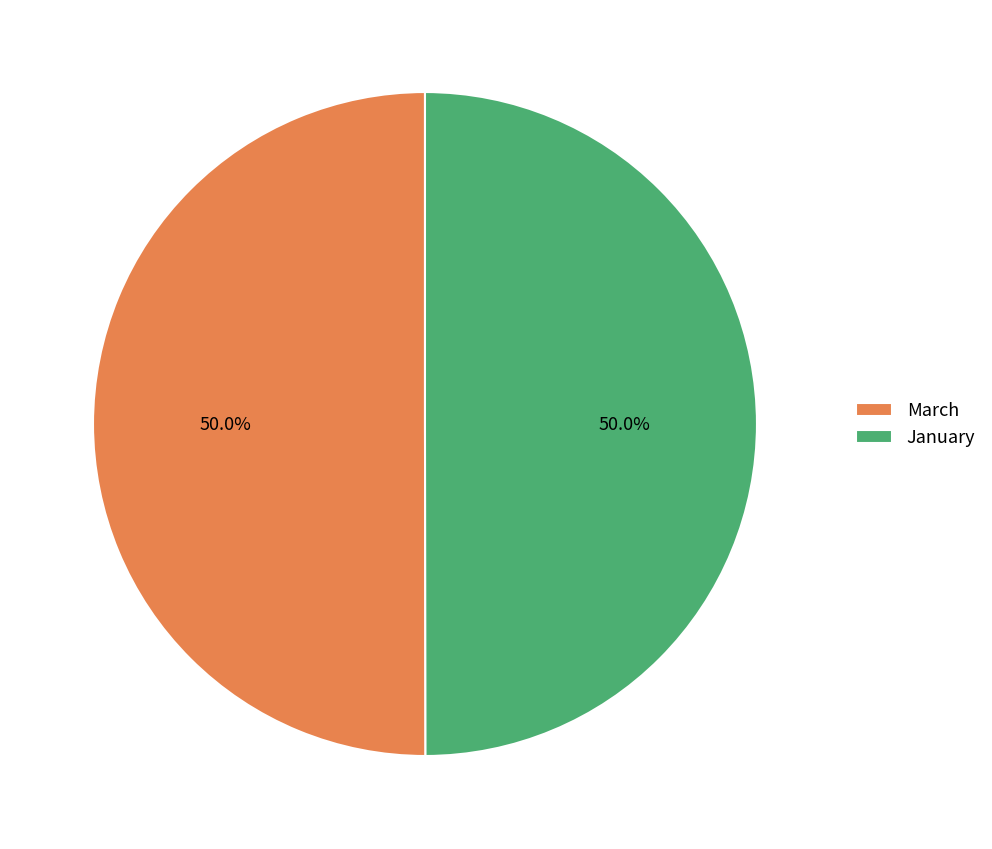

True or false: January accounts for 36% of the total.

False